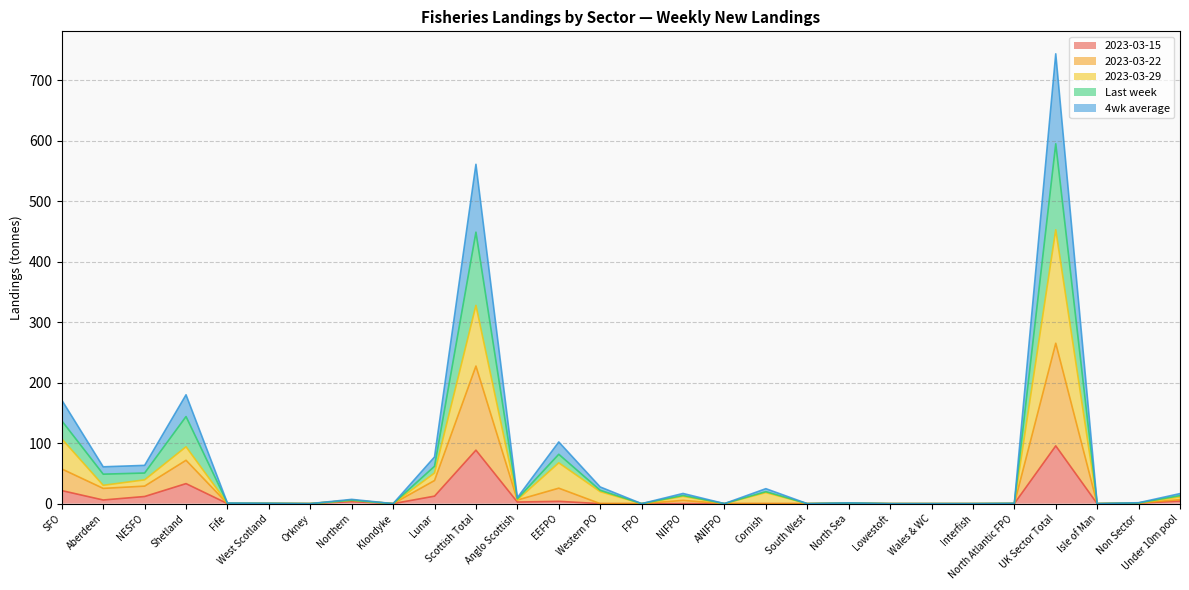

The 4wk average series shows 0.5 at West Scotland. True or false?

True